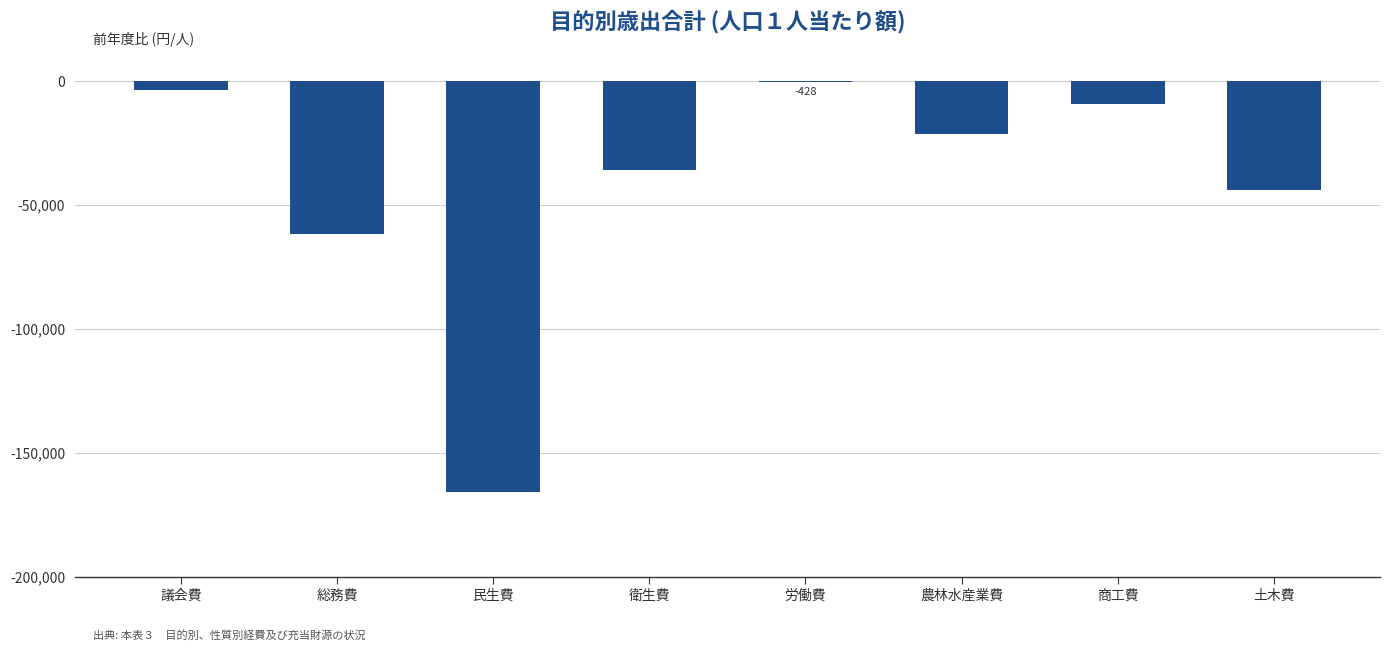

Is it true that the value at 商工費 is -9052?

True